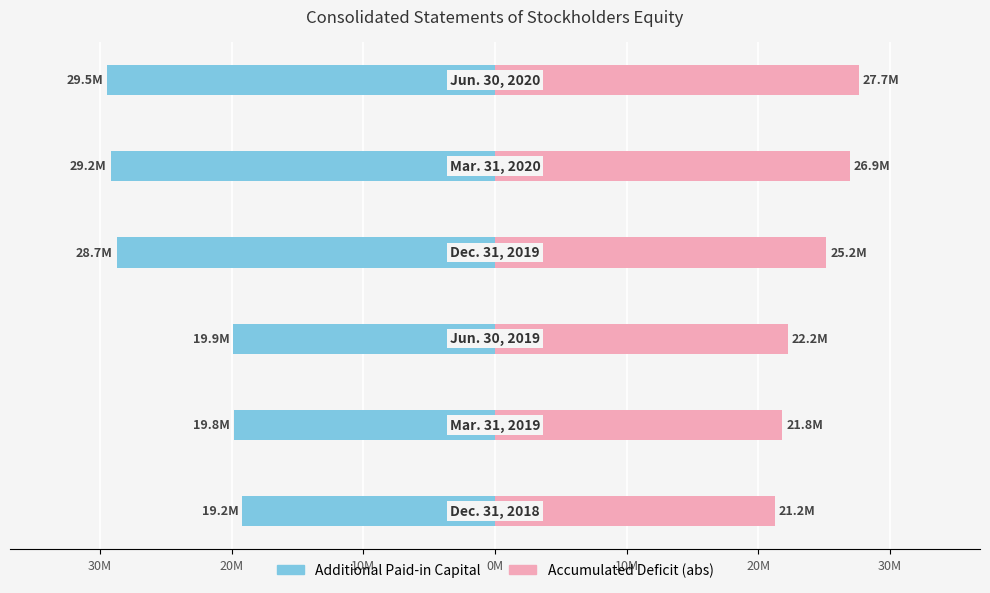

The Accumulated Deficit (abs) series shows 9.4 at 40M. True or false?

False